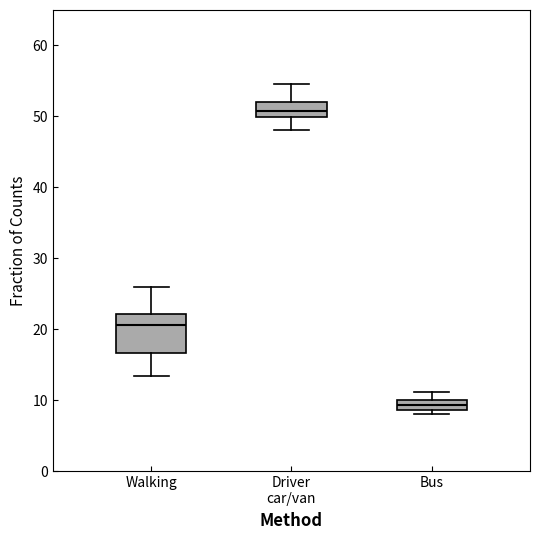

Which box's median line is the highest?

Driver car/van